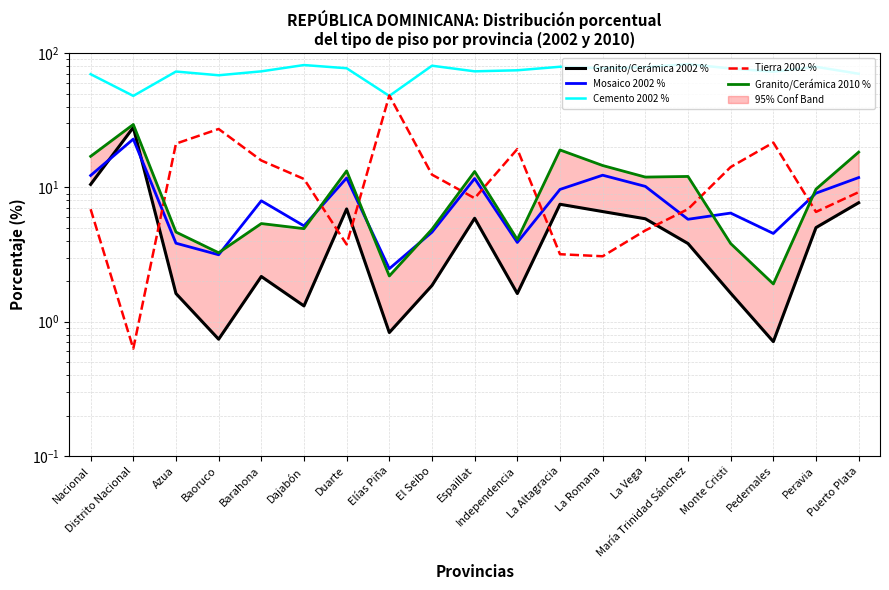

How many series are shown in this chart?

5